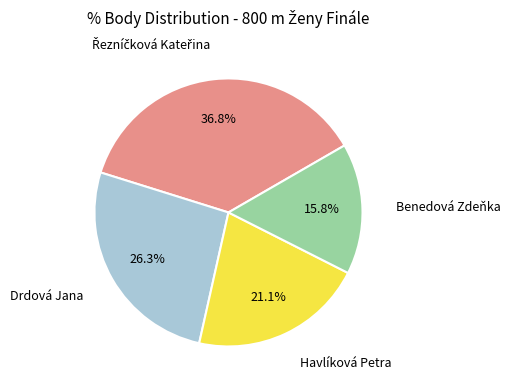

How many slices are in this pie chart?

4